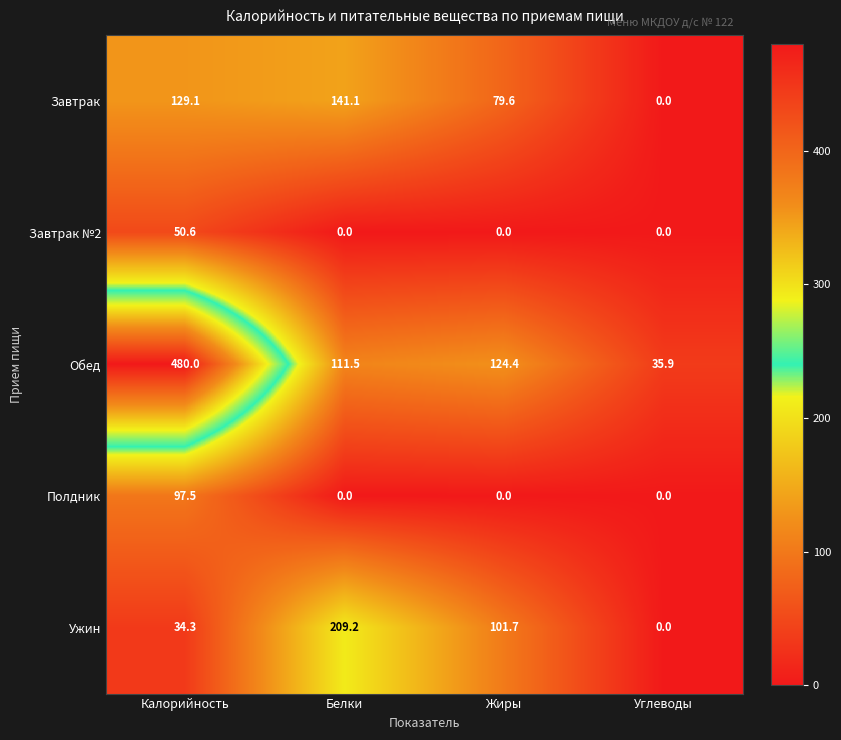

What is the difference between the Ужин values at Углеводы and Жиры?

101.7